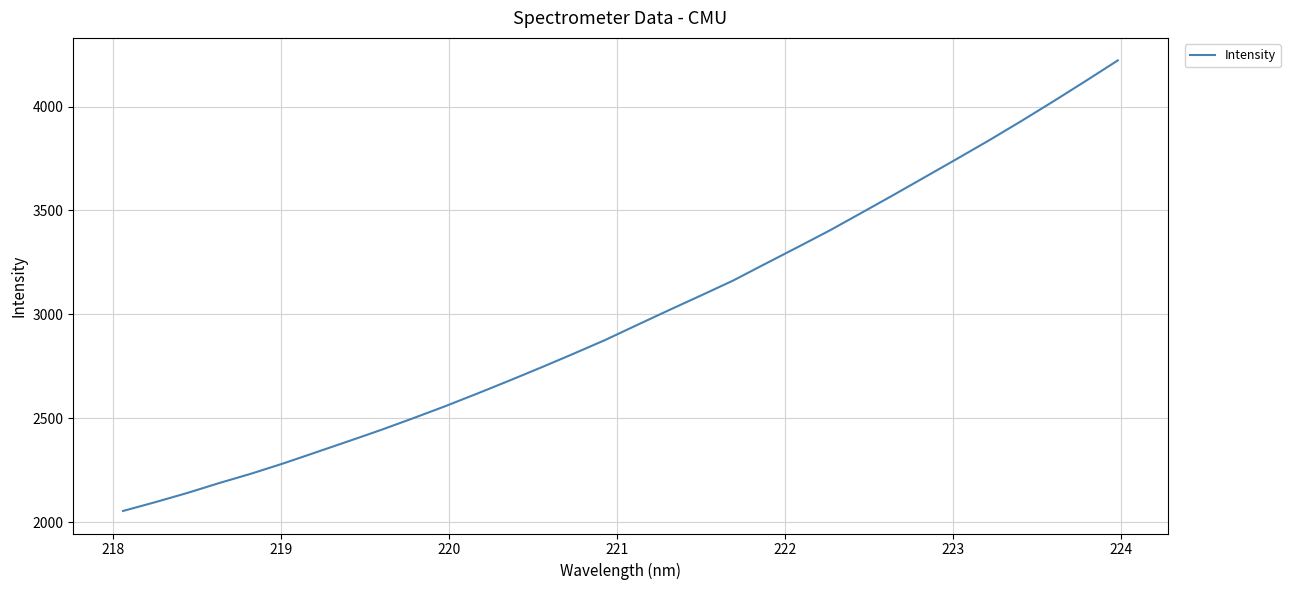

What is the greatest value displayed?

4222.4